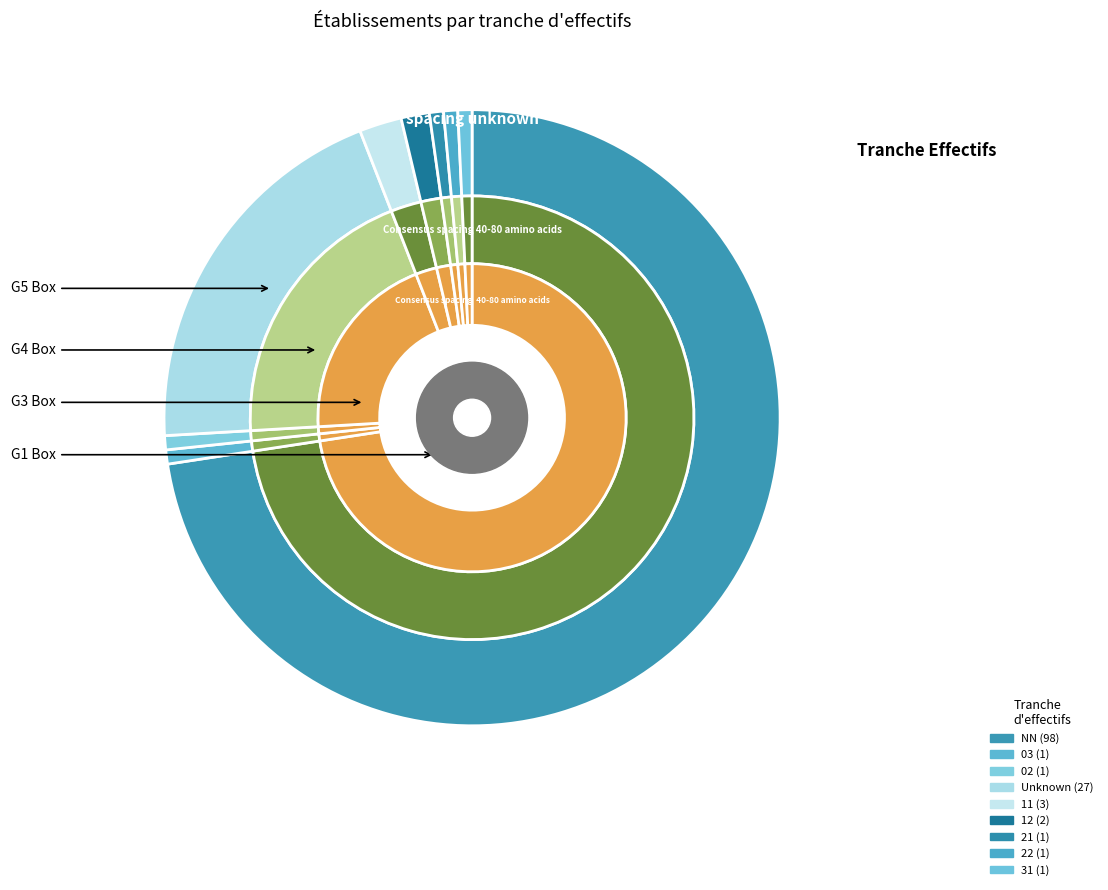

To the nearest percent, what is the average slice percentage?

11%